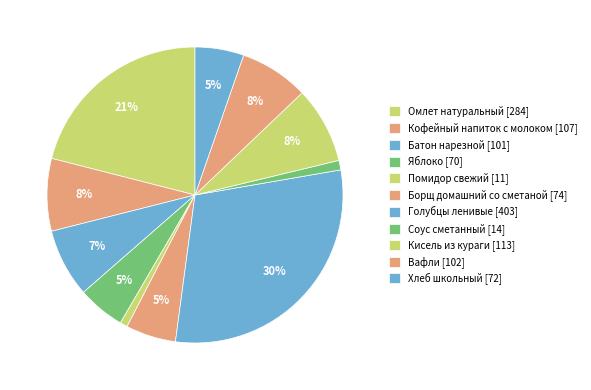

Rank the categories by value from lowest to highest.

Помидор свежий, Соус сметанный, Яблоко, Хлеб школьный, Борщ домашний со сметаной, Батон нарезной, Вафли, Кофейный напиток с молоком, Кисель из кураги, Омлет натуральный, Голубцы ленивые